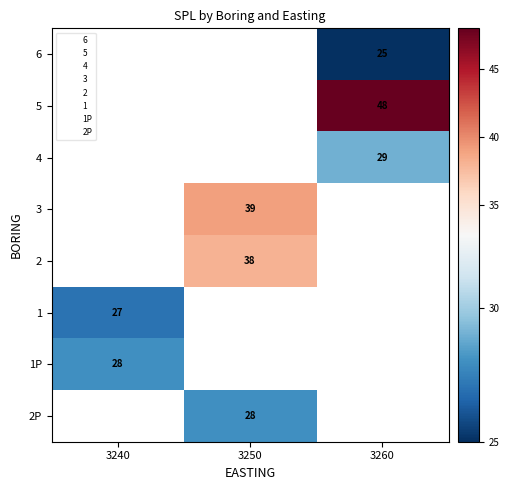

The value of 2 at 3250 is 38. True or false?

True